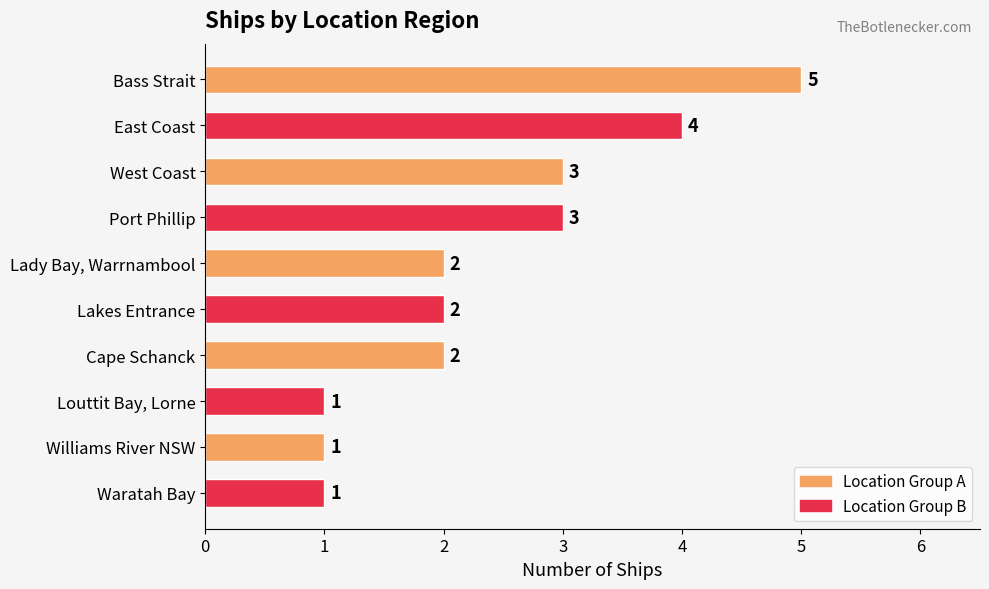

How many values are between 1 and 3?

8